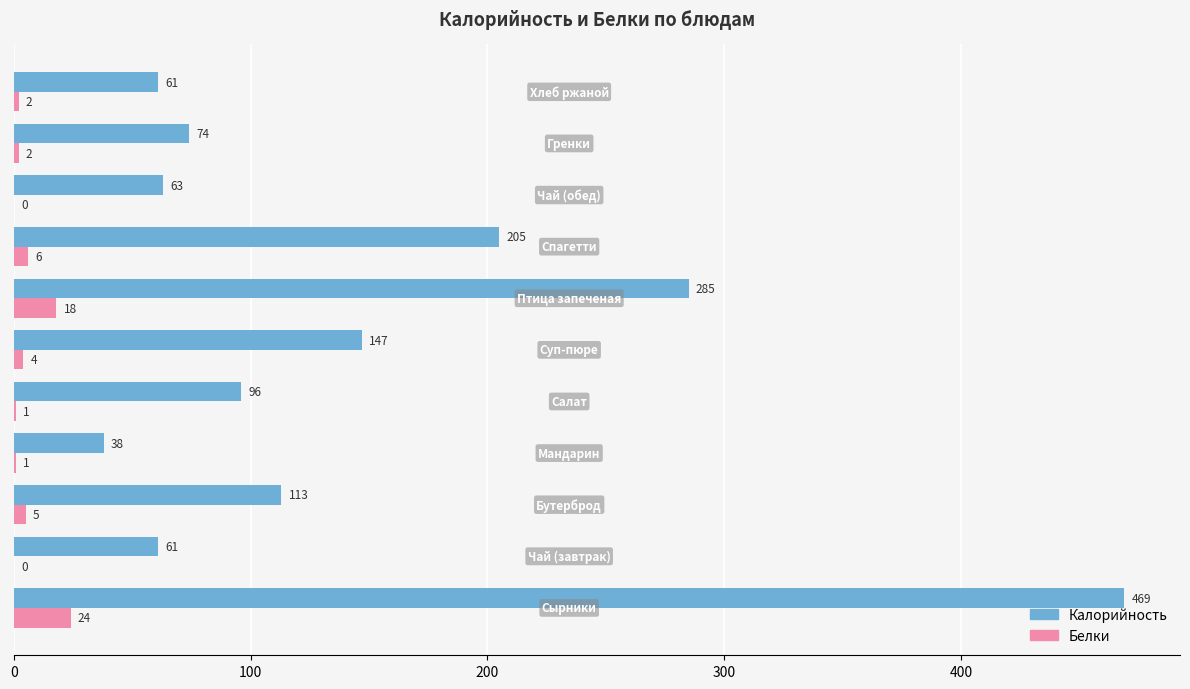

How many positive values does the Белки series have?

9